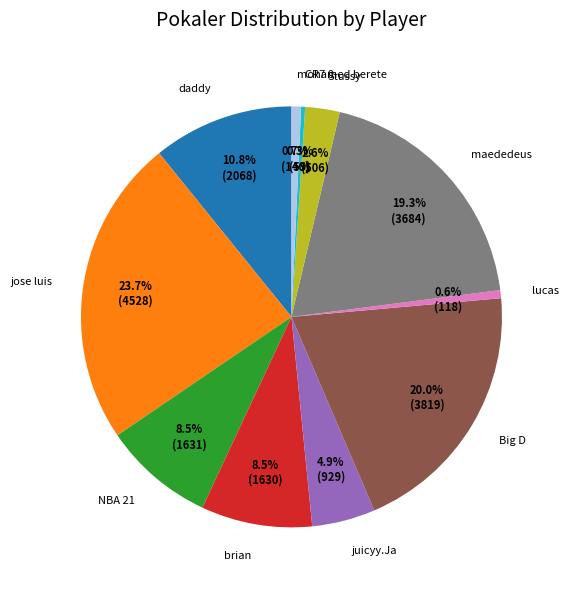

Is there a majority slice in this chart?

No